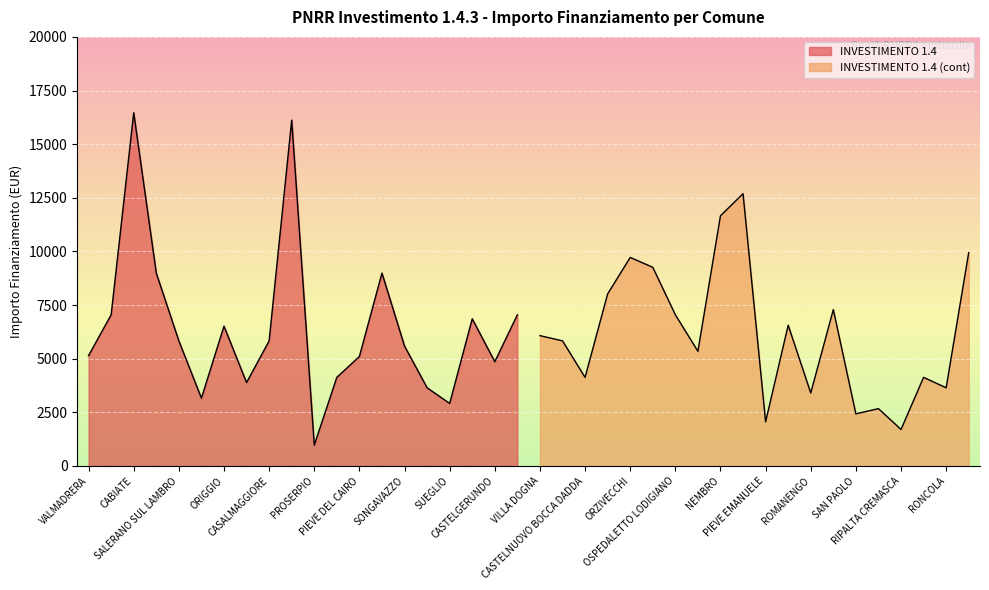

Rank the series by their average value, from highest to lowest.

INVESTIMENTO 1.4, INVESTIMENTO 1.4 (cont)